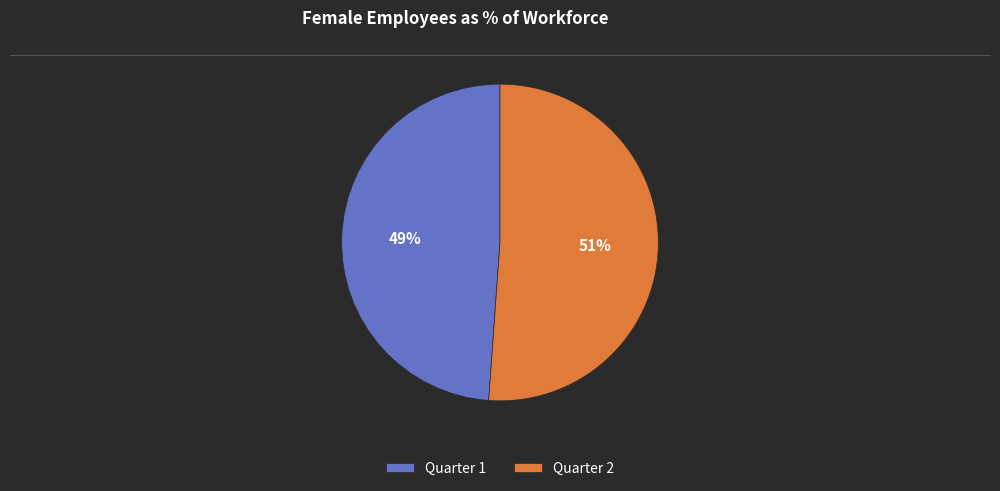

The Quarter 1 slice represents 49% of the pie. True or false?

True